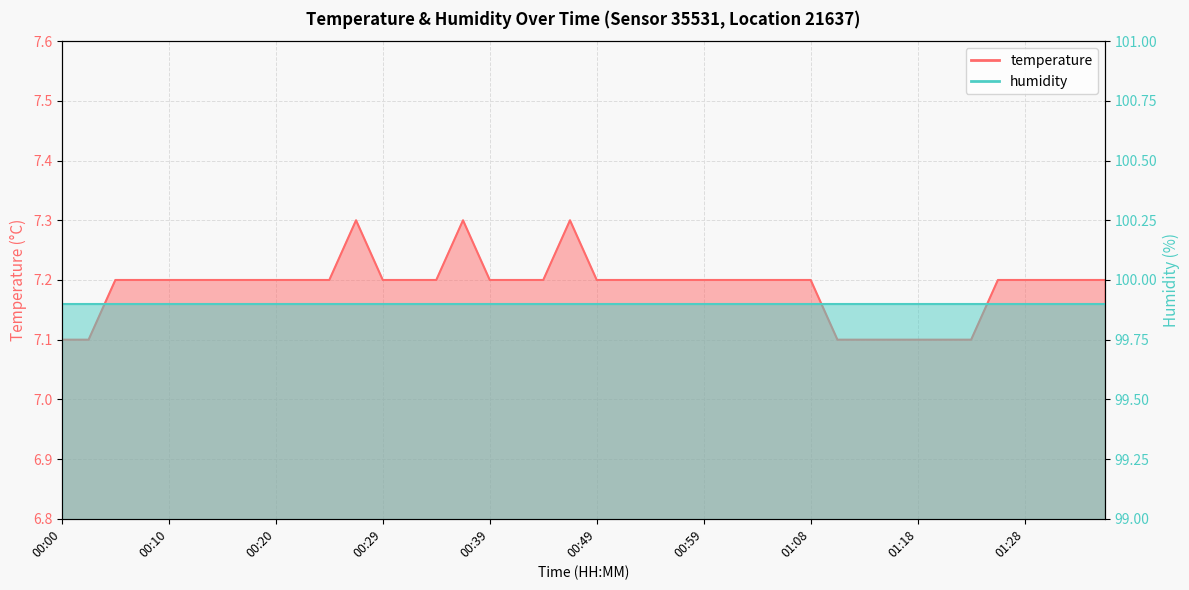

What is the label of the 12th point from the left?

00:27